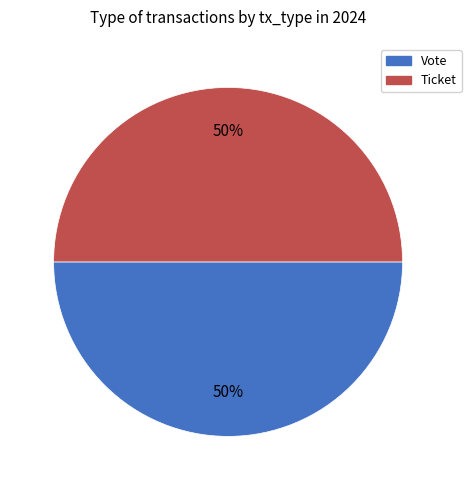

Approximately how many times larger is the value at Ticket compared to Vote?

1.0